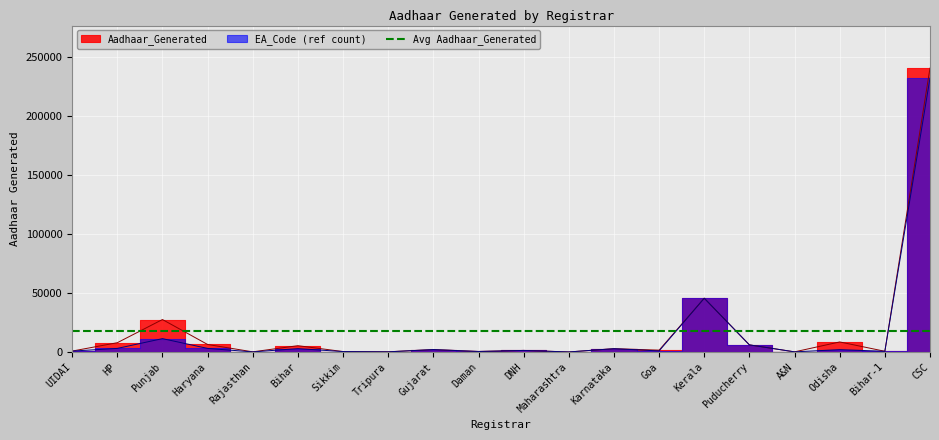

Between Haryana and Sikkim, which series saw the biggest shift?

Aadhaar_Generated